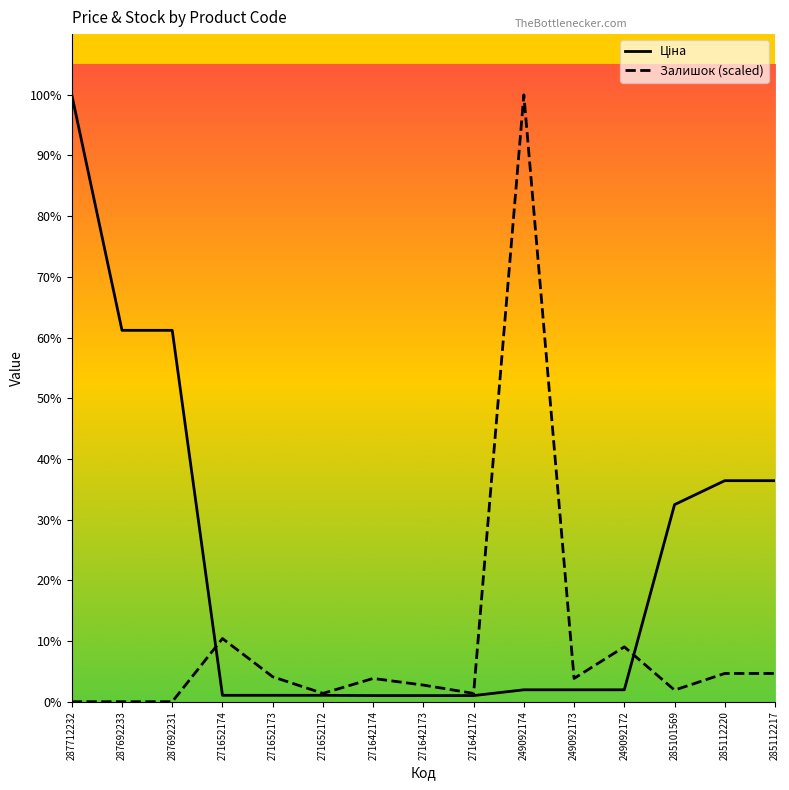

Where does the Ціна series first go above 591?

287712232